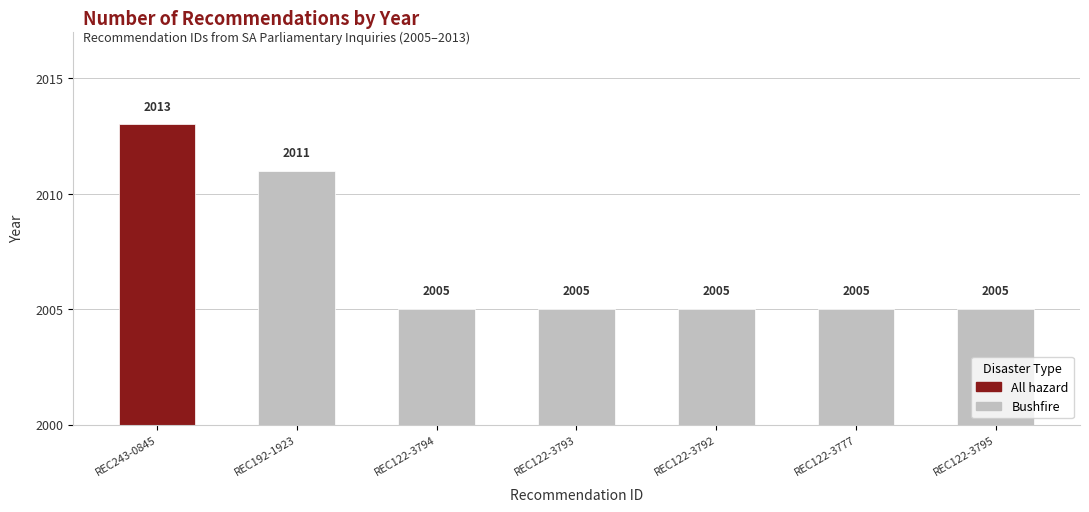

Count the number of categories in the chart.

7